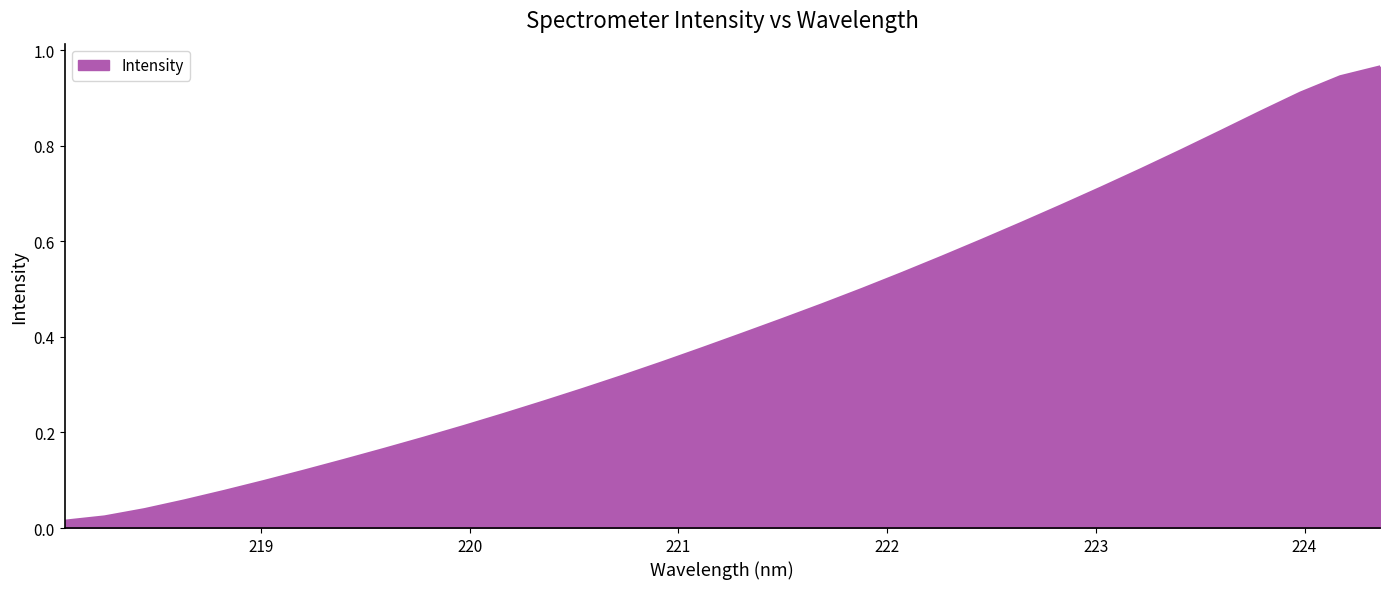

Does the chart have visible grid lines?

No